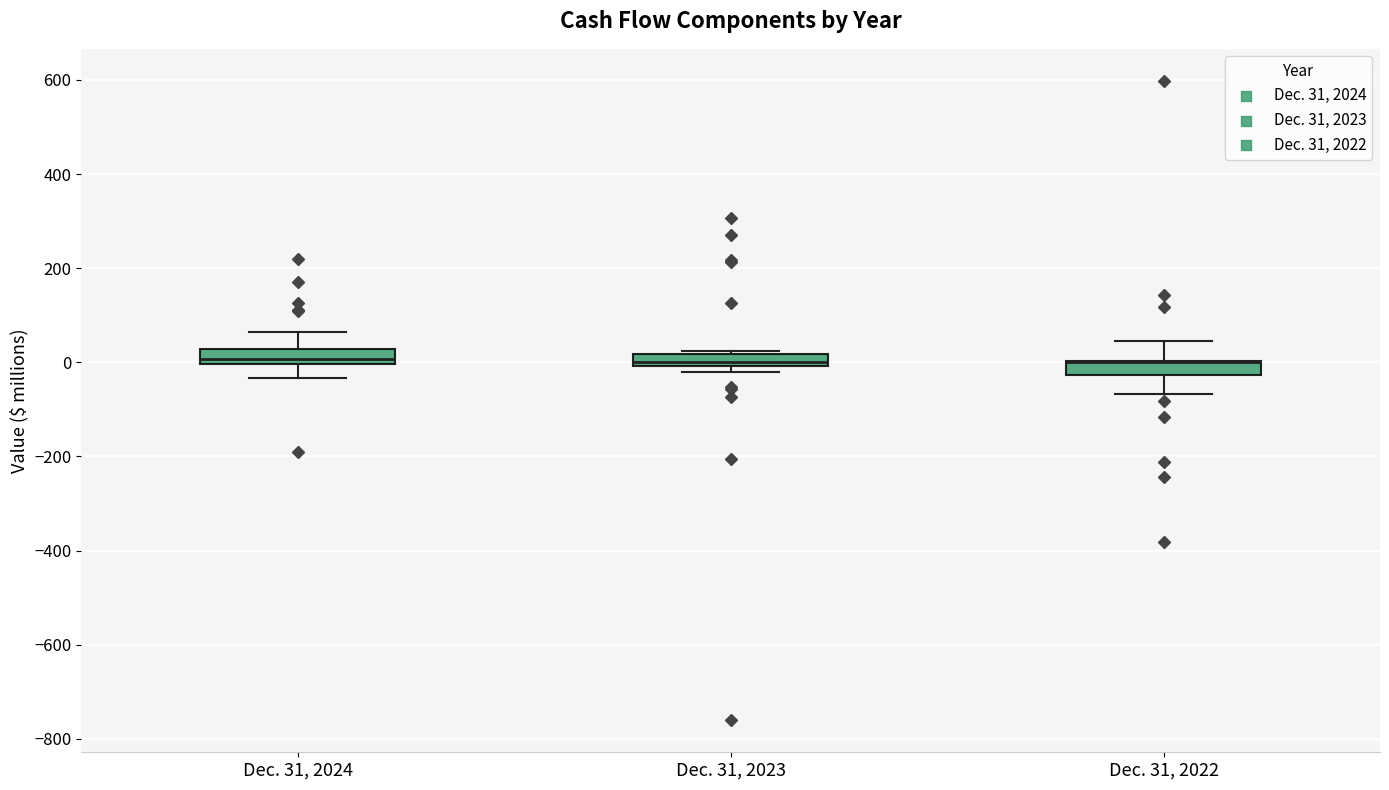

Where is the lower edge of the box for Dec. 31, 2023 on the y-axis? The values are not printed on the chart, so give them approximately, as read against the axis.

0